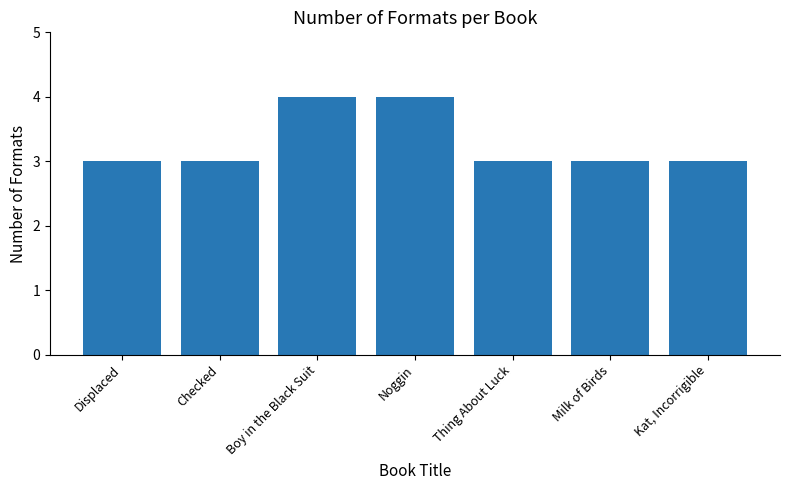

What is the value of the 5th bar from the left?

3